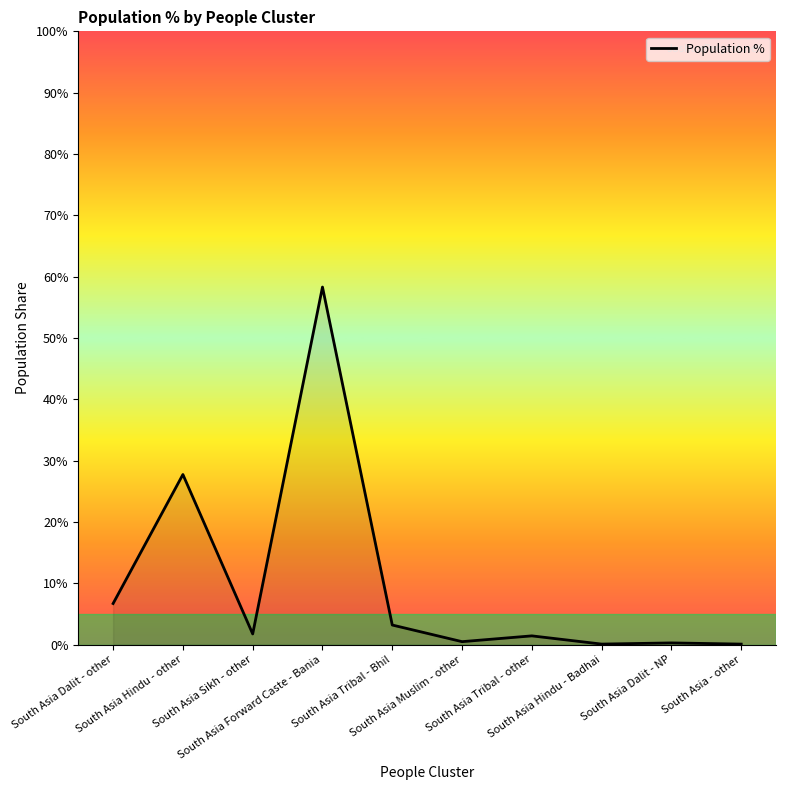

What is the greatest value displayed?

58.3